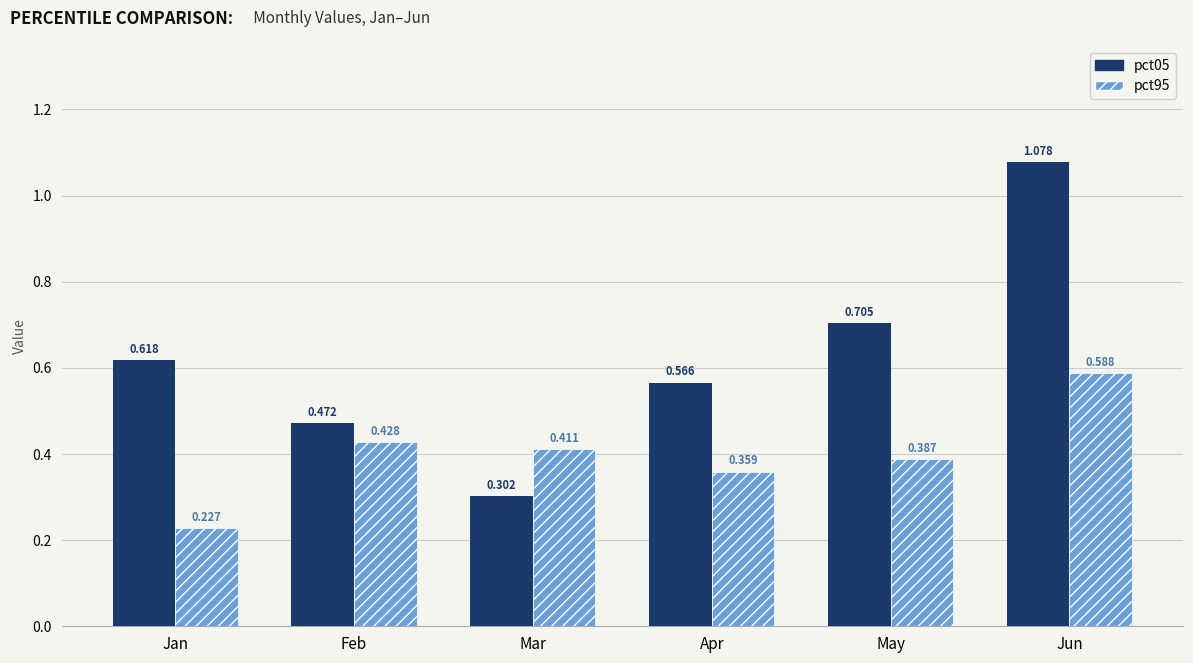

List the labels in order of pct95 value, smallest first.

Jan, Apr, May, Mar, Feb, Jun